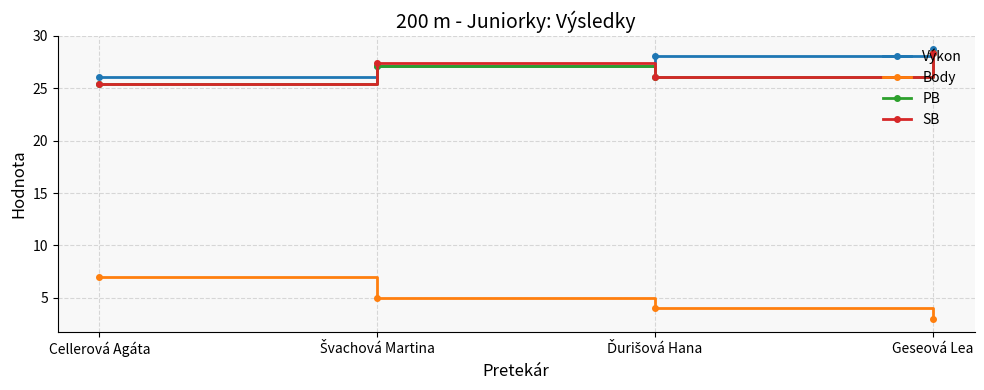

How many lines are shown in the chart?

4